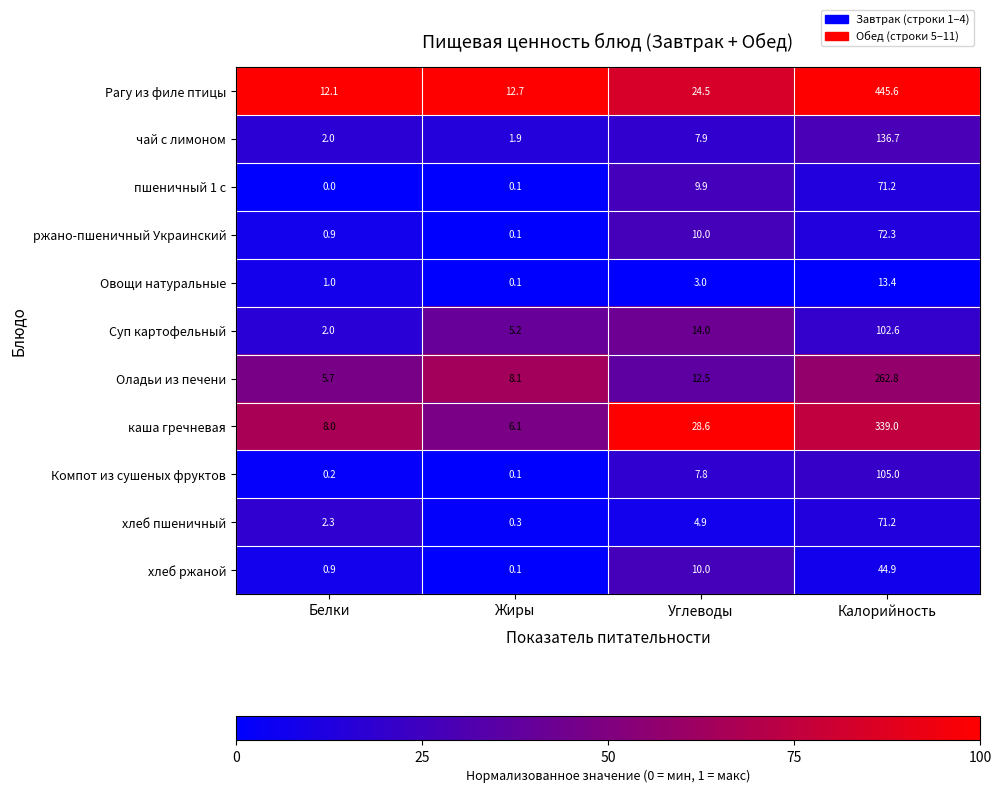

What is the average value of the хлеб пшеничный series?

19.7